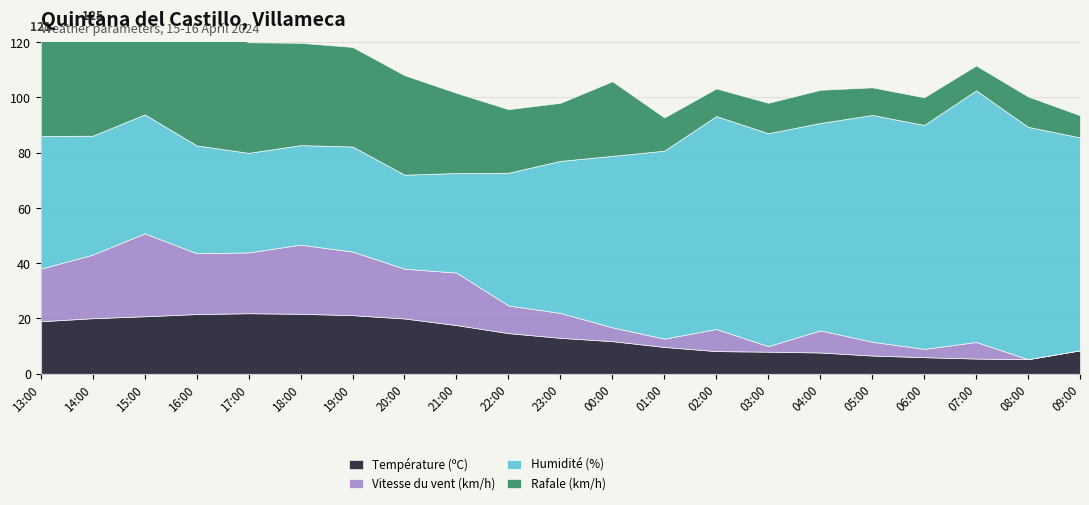

True or false: Vitesse du vent (km/h) has a value of 10.0 at 22:00.

True